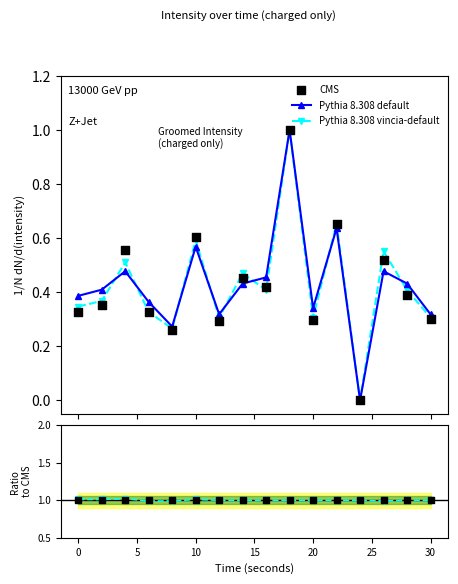

What are all the series names shown in the legend?

Pythia 8.308 default, Pythia 8.308 vincia-default, CMS